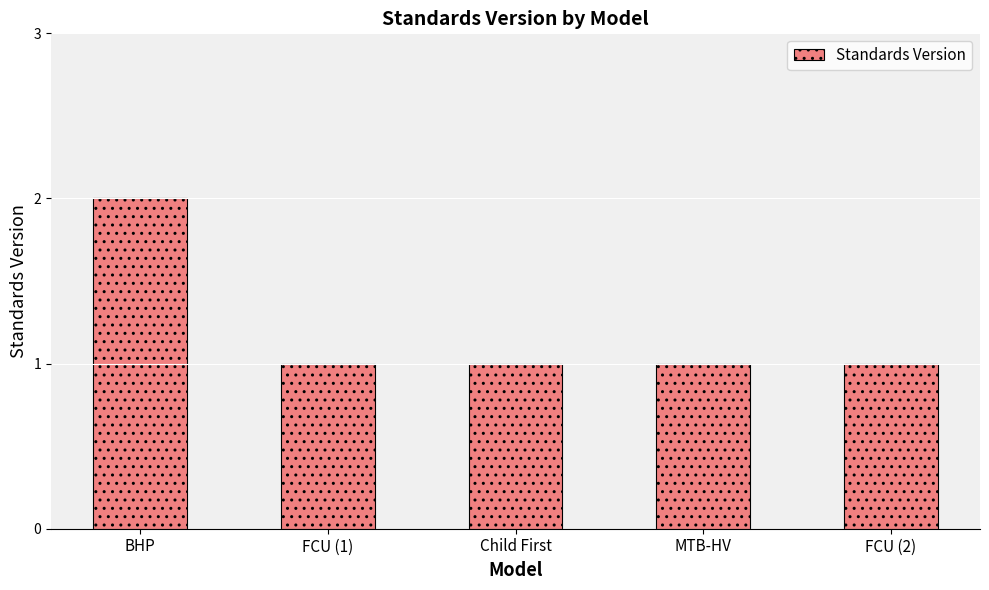

What is the sum of the values at FCU (2) and FCU (1)?

2